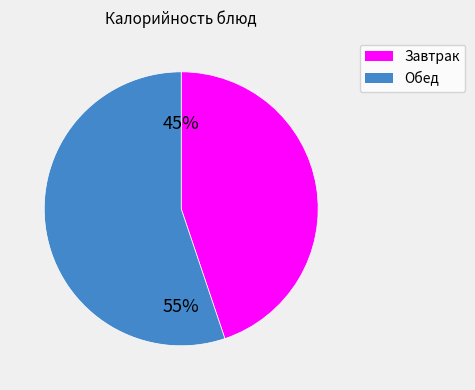

To the nearest percent, what is the difference between the largest and smallest slice percentages?

10%